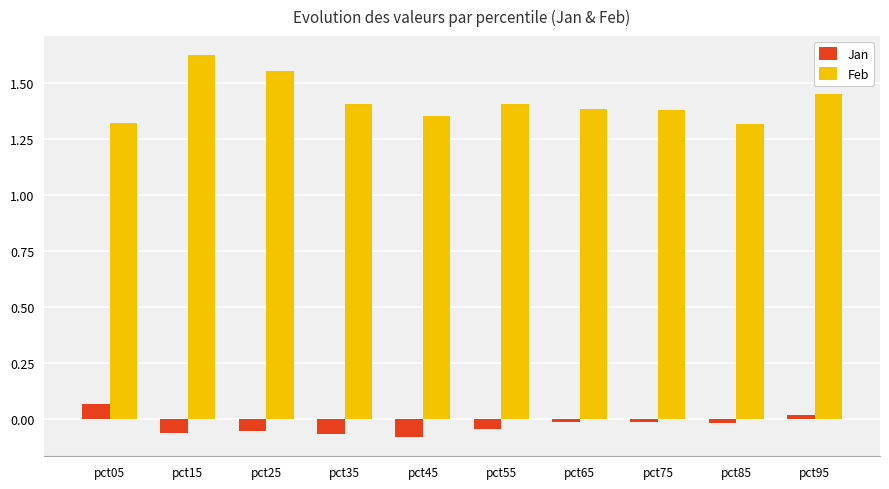

What is the difference between the highest and lowest values at pct35?

1.5